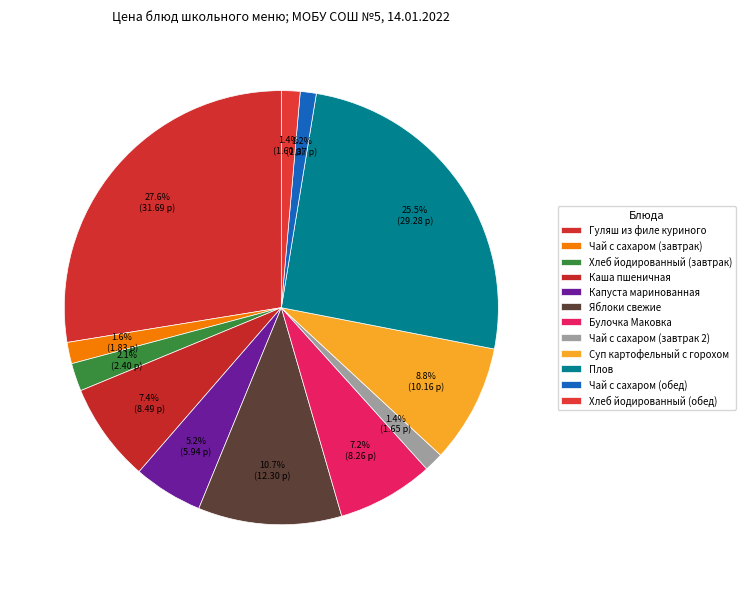

Which slice is the smallest?

Чай с сахаром (обед)